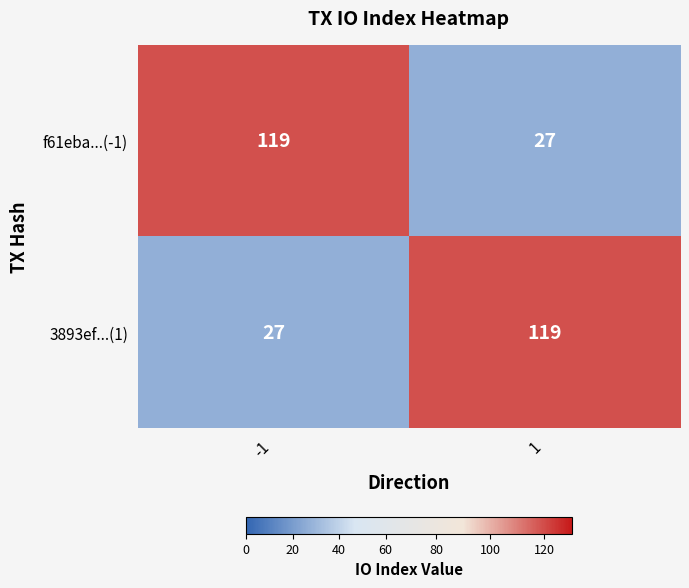

Is it true that 3893ef...(1) equals 42 at -1?

False